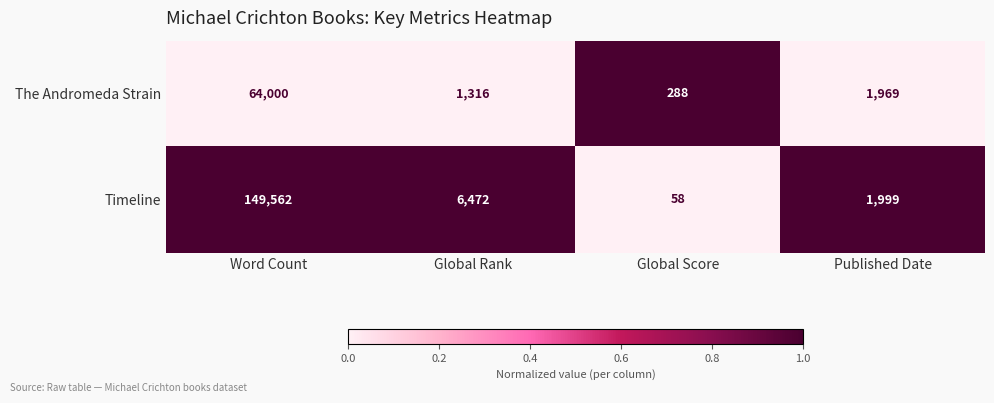

At which label does Timeline first exceed 6472?

Word Count